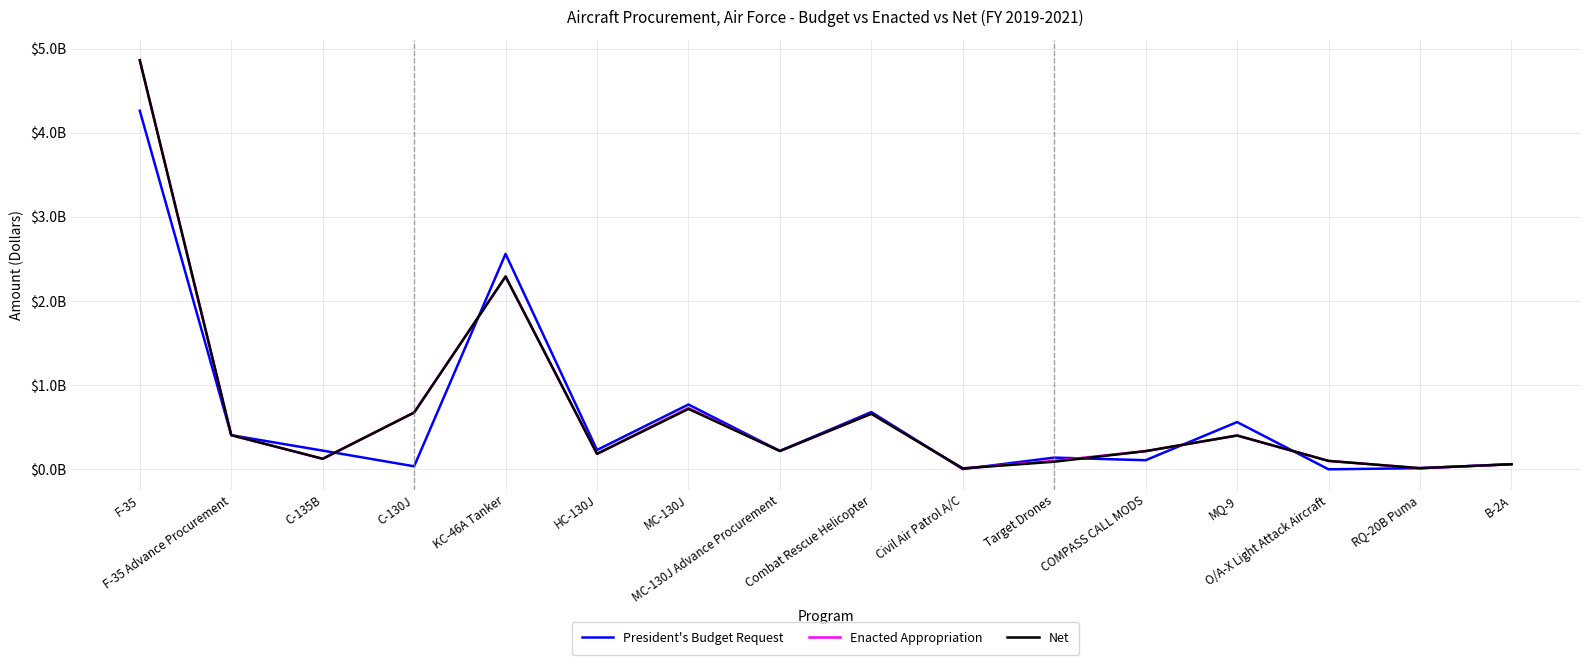

Reading left to right, list all the values displayed in this chart.

President's Budget Request: 4261021000	406000000	222176000	35858000	2559911000	229437000	770201000	218000000	680201000	2719000	139053000	108113000	561447000	0	13500000	60301000
Enacted Appropriation: 4861021000	406000000	125000000	675858000	2290932000	183837000	727879000	218000000	660358000	10800000	100953000	216113000	401603000	100000000	13500000	60301000
Net: 4861021000	406000000	125000000	674099642	2290932000	183837000	717677853	218201147	660358000	10800000	90171543	216113000	401603000	100000000	13500000	60301000